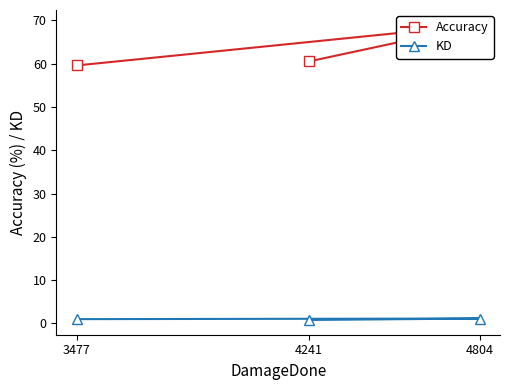

How many data points in Accuracy are above 60?

2